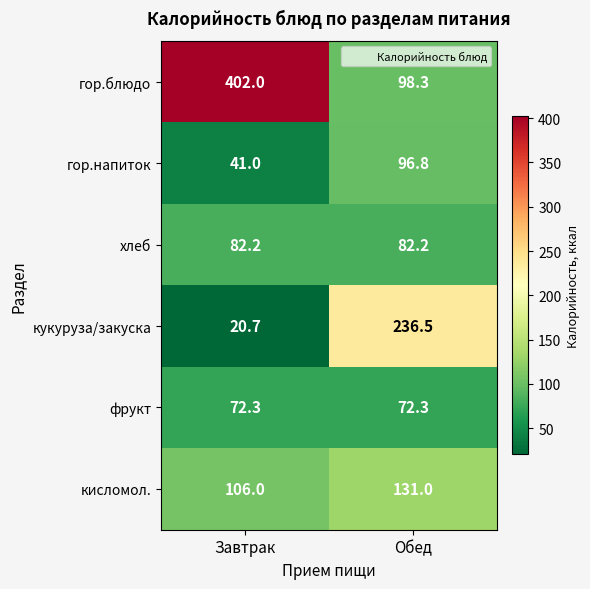

Which series changed the most between Завтрак and Обед?

гор.блюдо